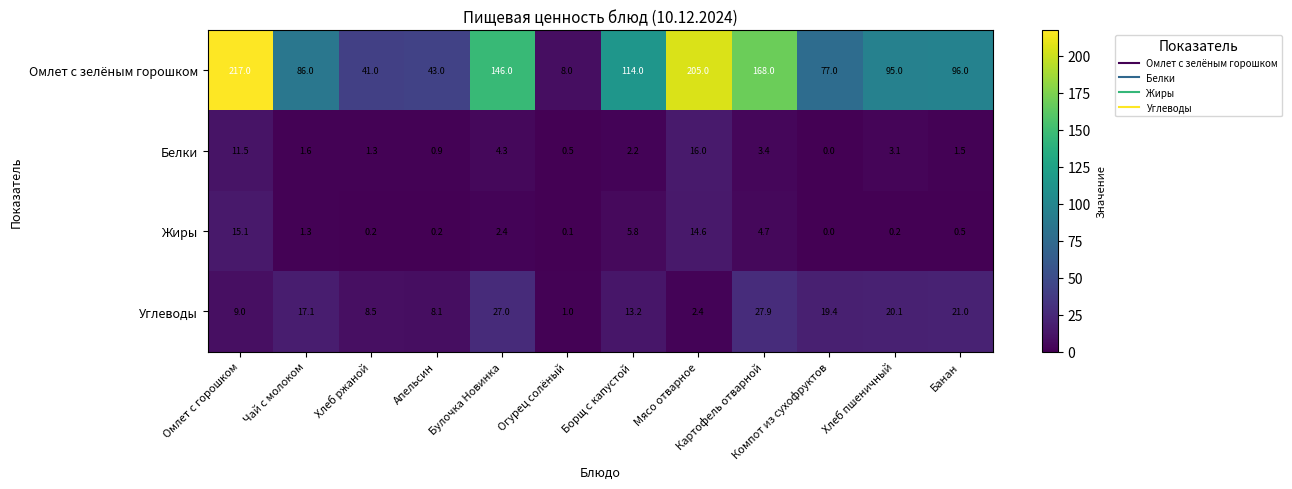

The value of Омлет с зелёным горошком at Хлеб пшеничный is 95.0. True or false?

True